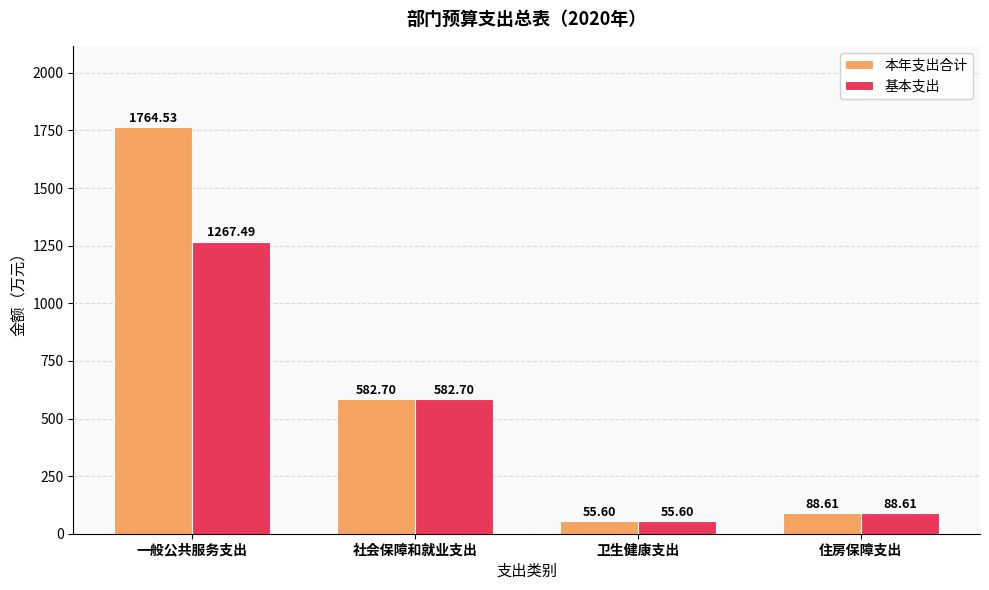

Does the chart contain any negative values?

No